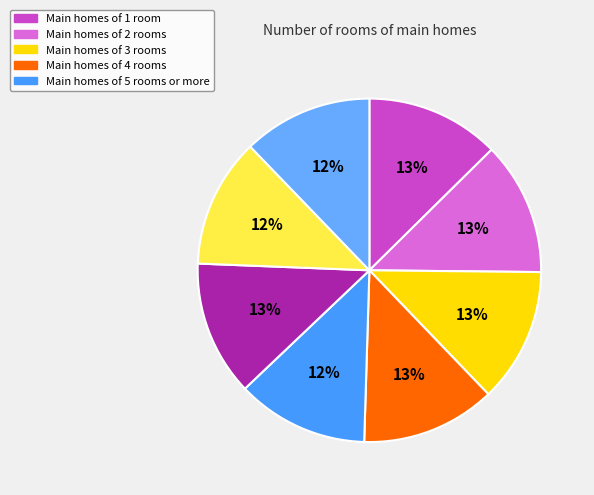

How many segments does this pie chart have?

8